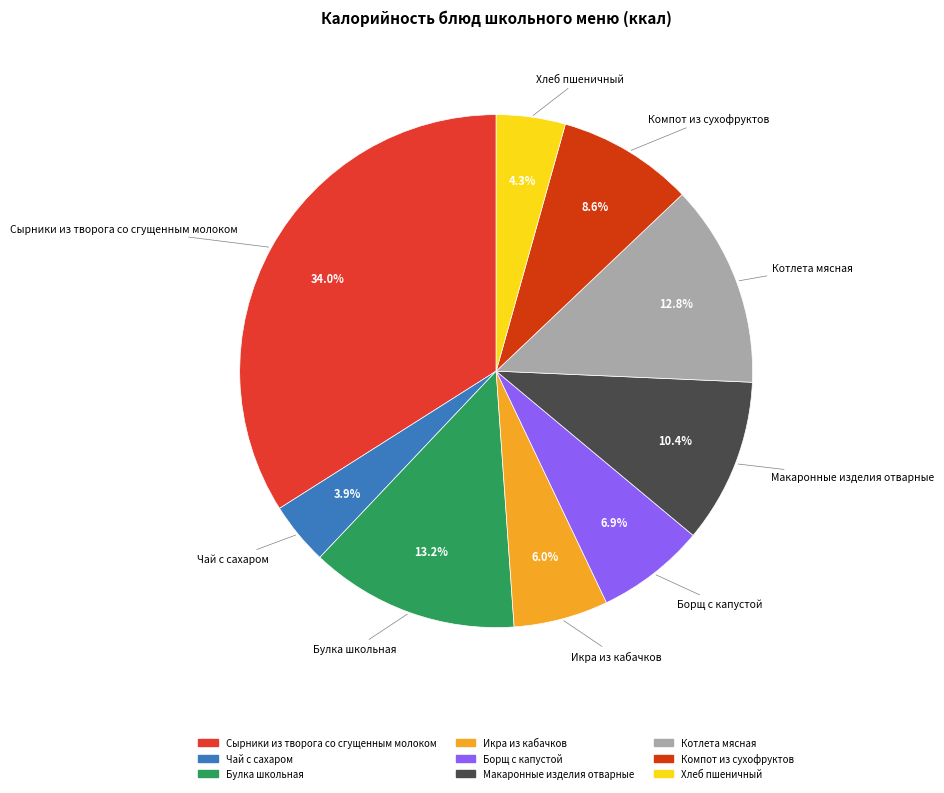

Does any single category account for the majority?

No